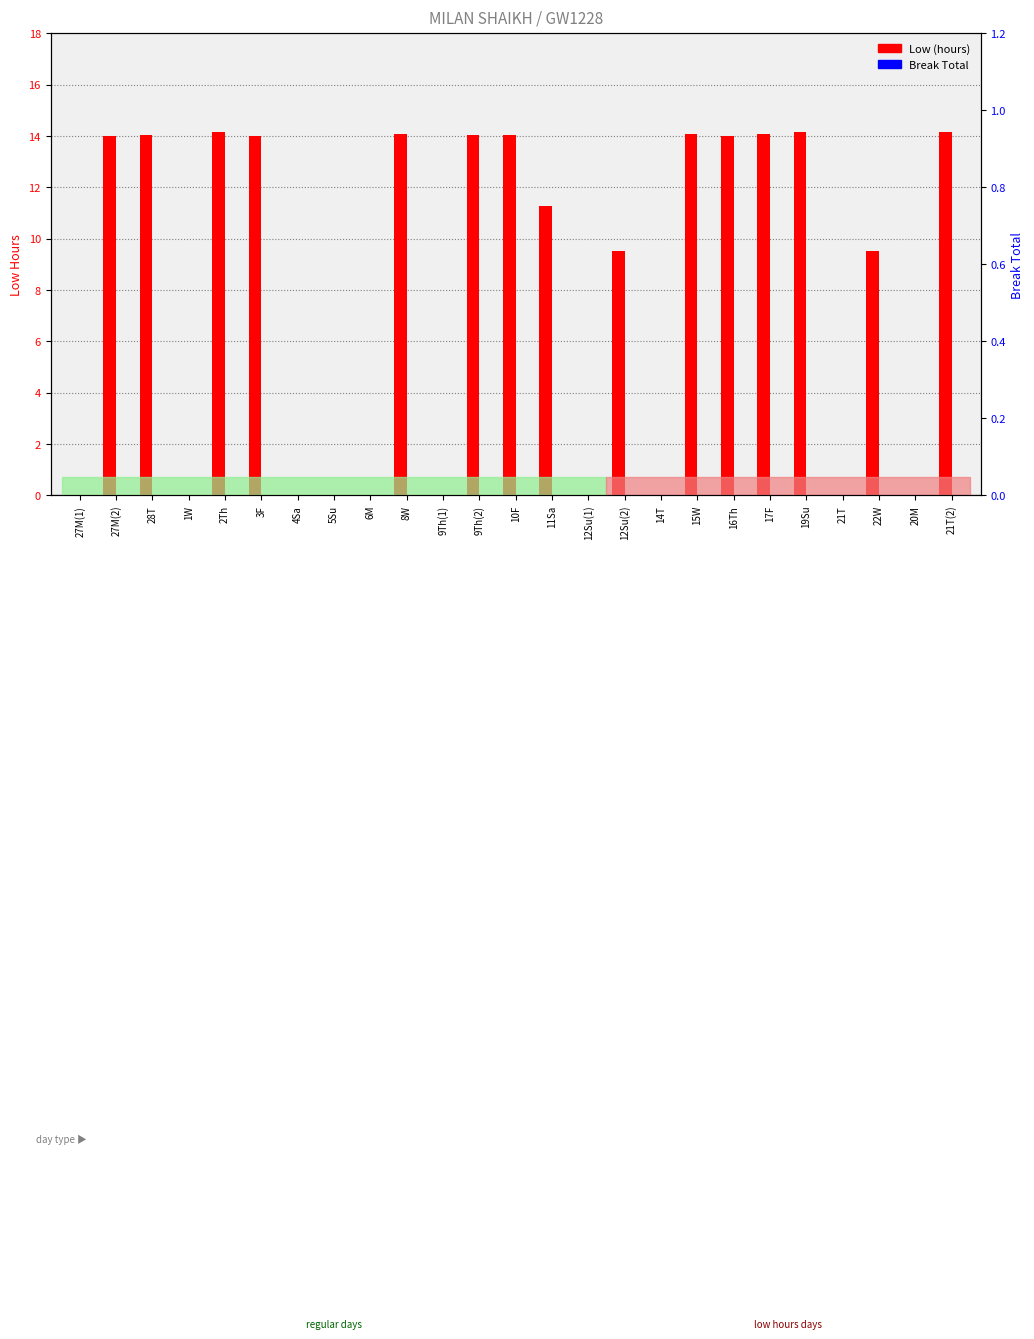

True or false: Break Total has a value of 0.0 at 8W.

True